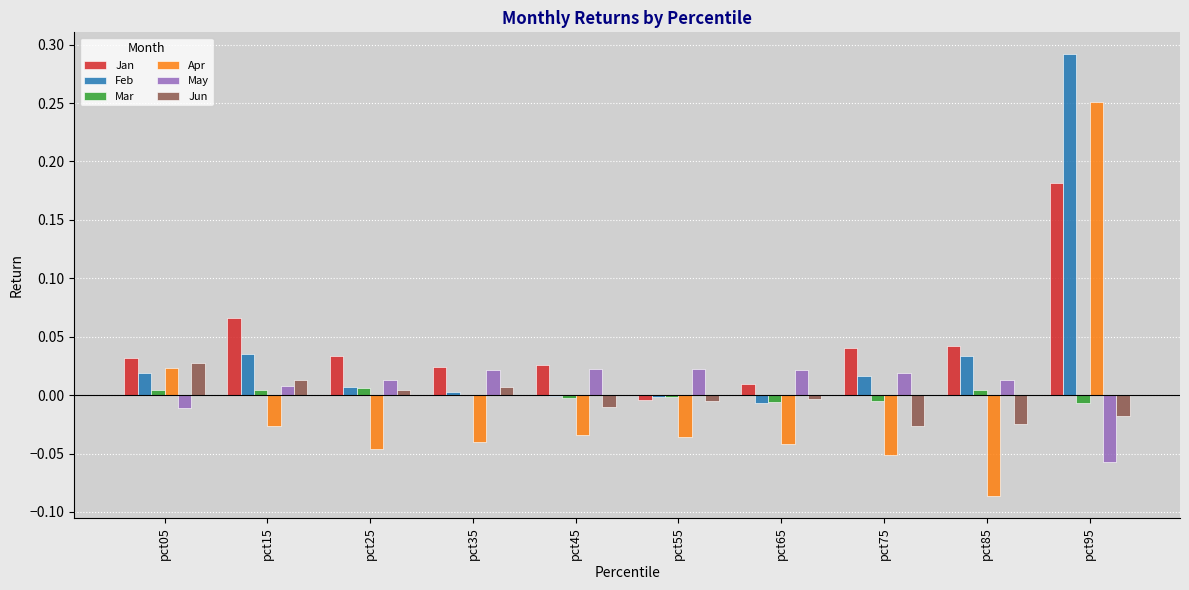

At which label does Feb reach its peak?

pct95